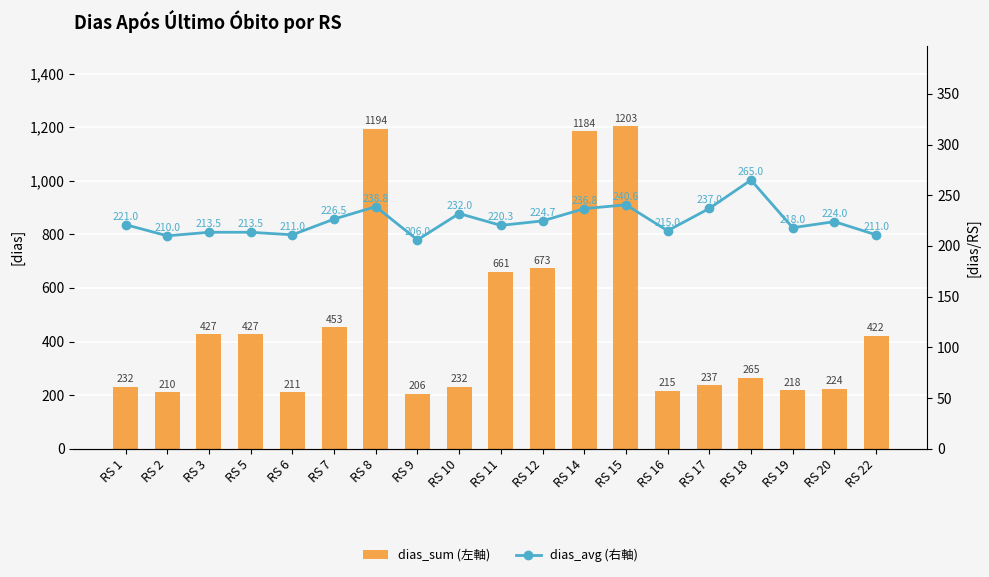

The dias_avg (右軸) series shows 211.0 at RS 22. True or false?

True